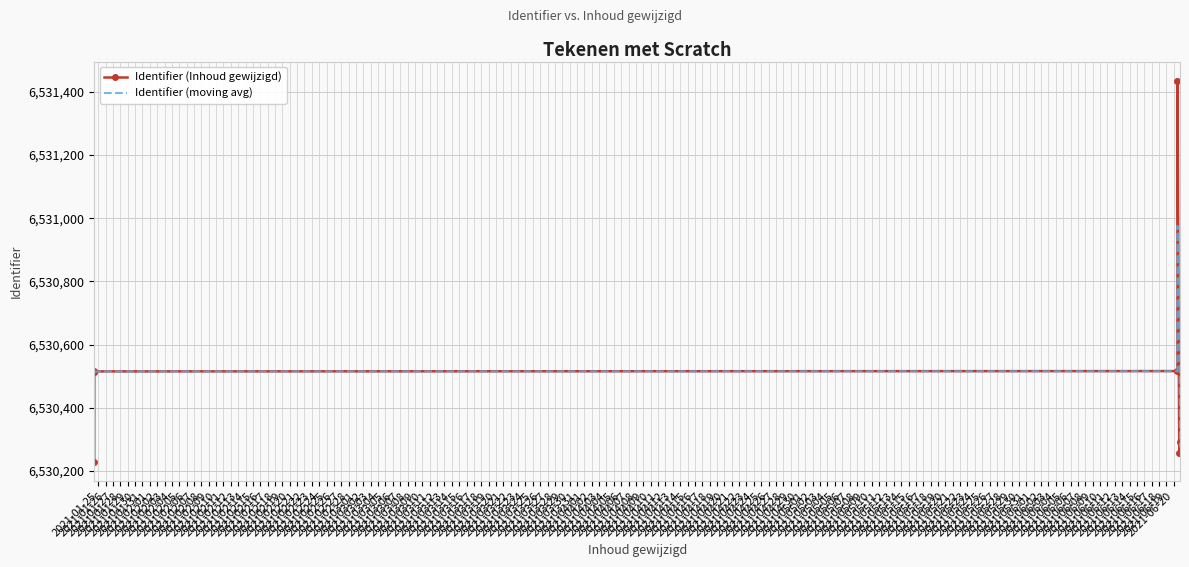

What is the sum of all values?

52244270